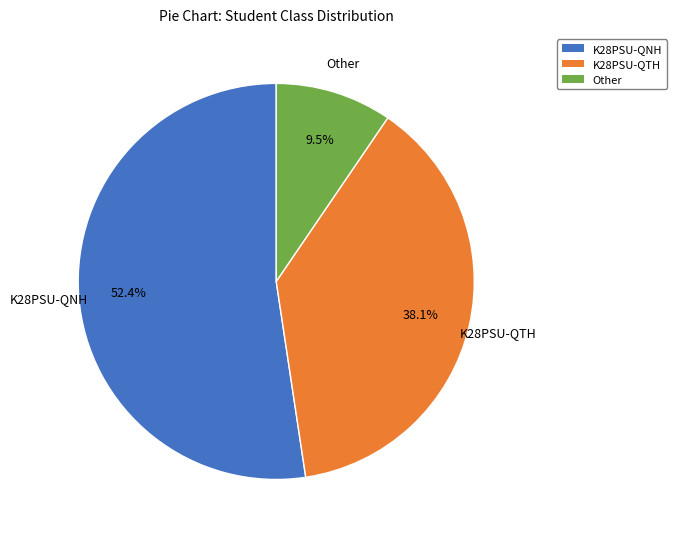

What is the smallest slice in the pie chart?

Other